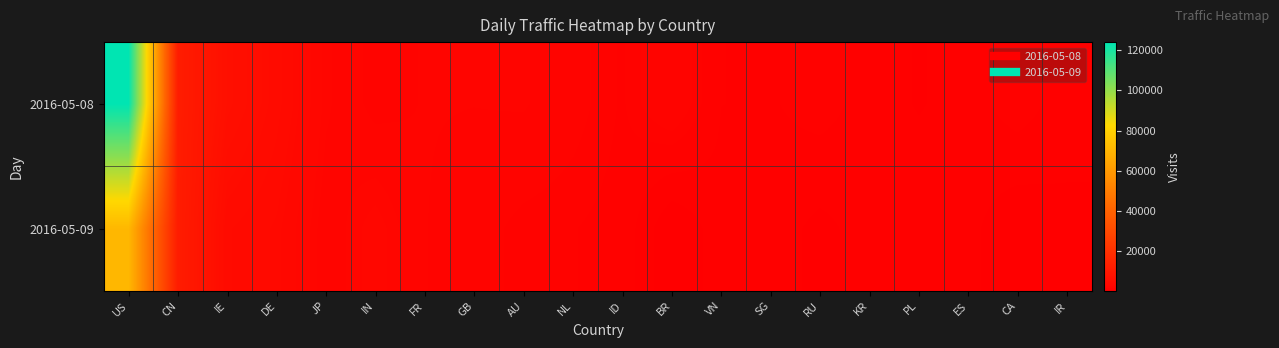

Reading right to left, what are all the values shown in this chart?

2016-05-08: IR=899	CA=1419	ES=923	PL=621	KR=948	RU=1362	SG=1104	VN=1157	BR=2360	ID=1588	NL=2048	AU=2406	GB=2370	FR=2390	IN=2178	JP=2932	DE=4993	IE=6663	CN=11975	US=124049
2016-05-09: IR=533	CA=263	ES=805	PL=1110	KR=874	RU=531	SG=908	VN=956	BR=184	ID=1491	NL=1650	AU=1744	GB=2077	FR=2380	IN=3296	JP=2551	DE=4214	IE=4838	CN=11846	US=70963